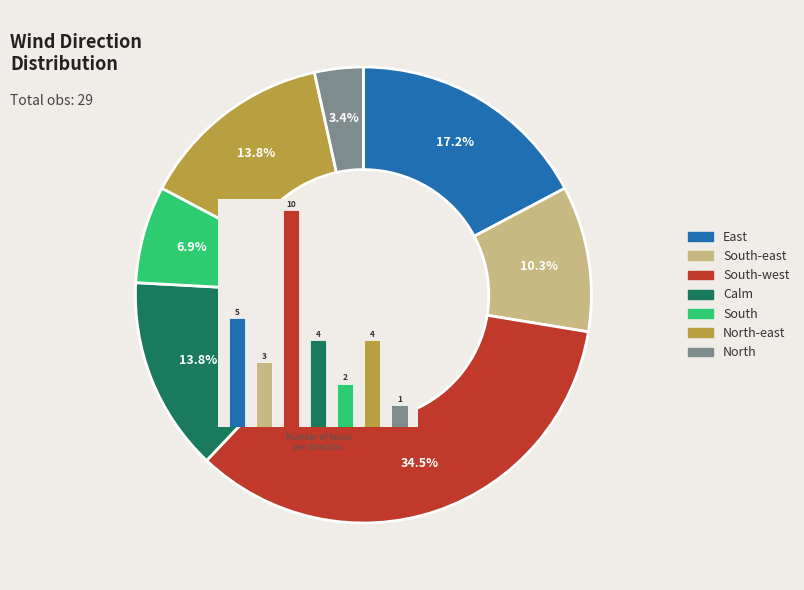

True or false: Calm accounts for 20% of the total.

False